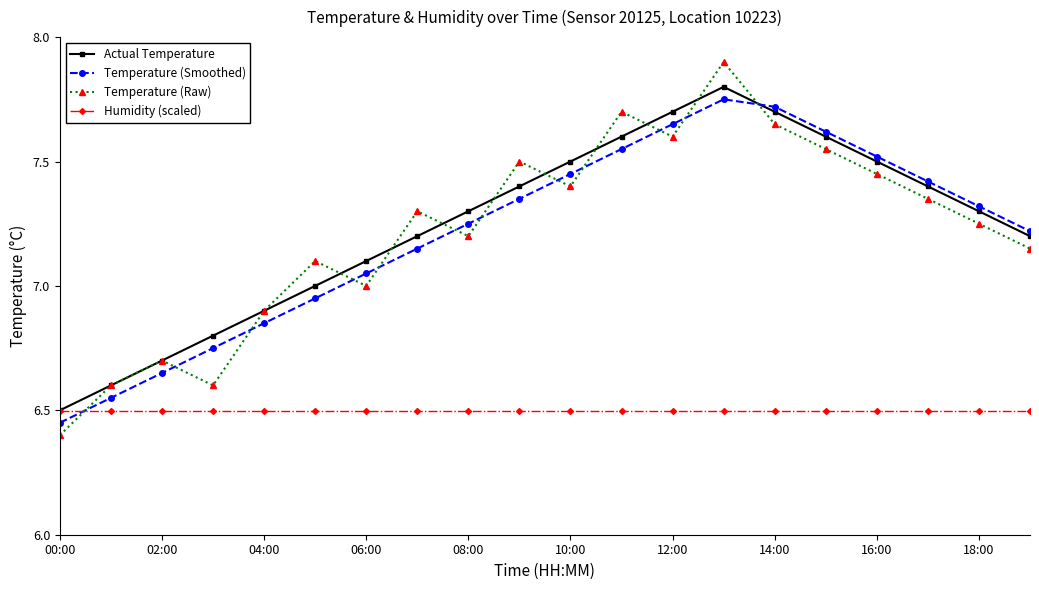

True or false: Temperature (Smoothed) has more than 0 points higher than both neighbors.

True